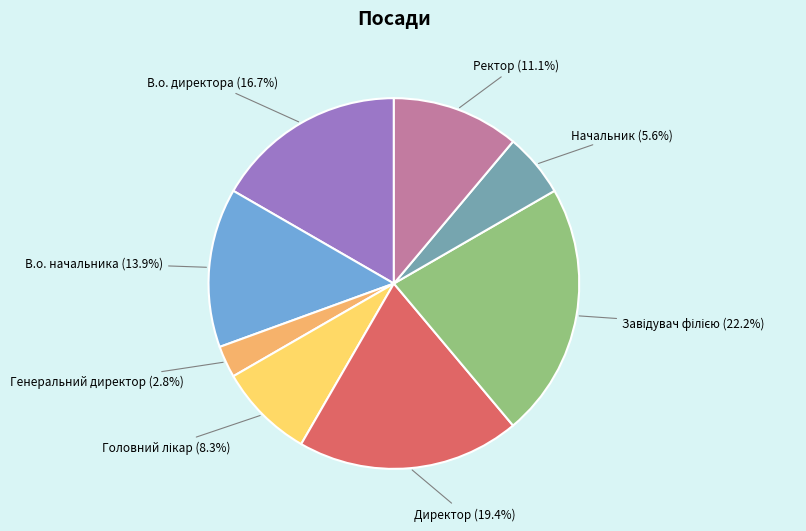

To the nearest percent, what is the difference between the largest and smallest slice percentages?

19%